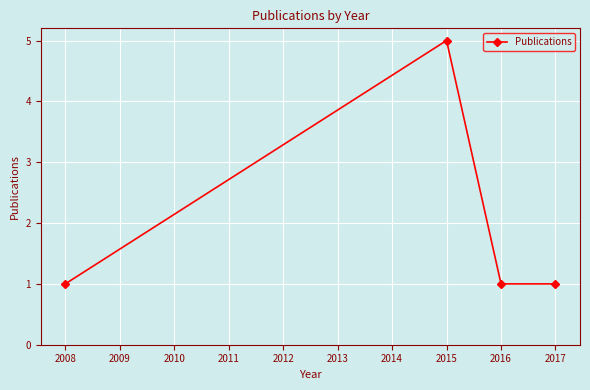

What is the minimum value shown in the chart?

1